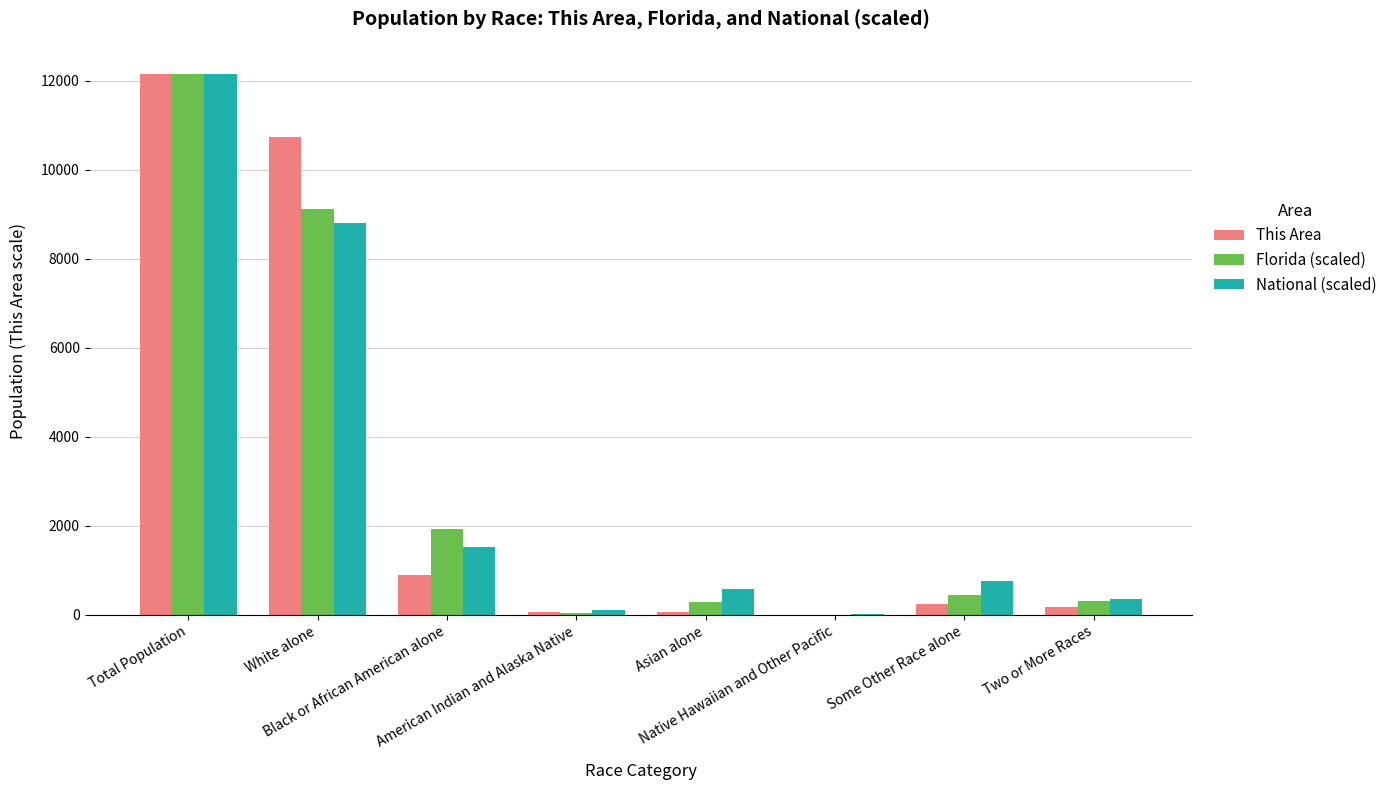

What is the sum of all Florida (scaled) values?

24308.0